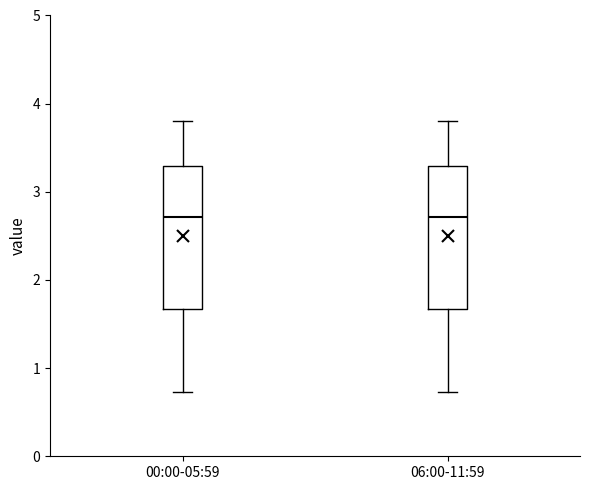

Reading left to right, read every box against the y-axis: the position of its median line, the range the box covers, and the ends of its whiskers. The values are not printed on the chart, so give them approximately, as read against the axis.

00:00-05:59: median 2.7, box 1.7 to 3.3, whiskers 0.7 to 3.8
06:00-11:59: median 2.7, box 1.7 to 3.3, whiskers 0.7 to 3.8